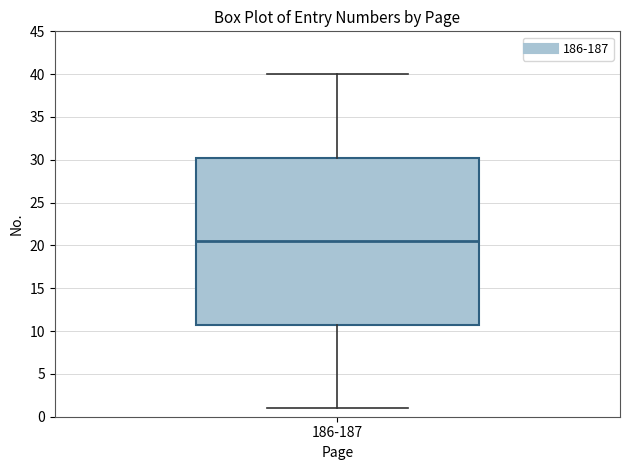

Where does the median line of the box for 186-187 sit on the y-axis? The values are not printed on the chart, so give them approximately, as read against the axis.

20.5